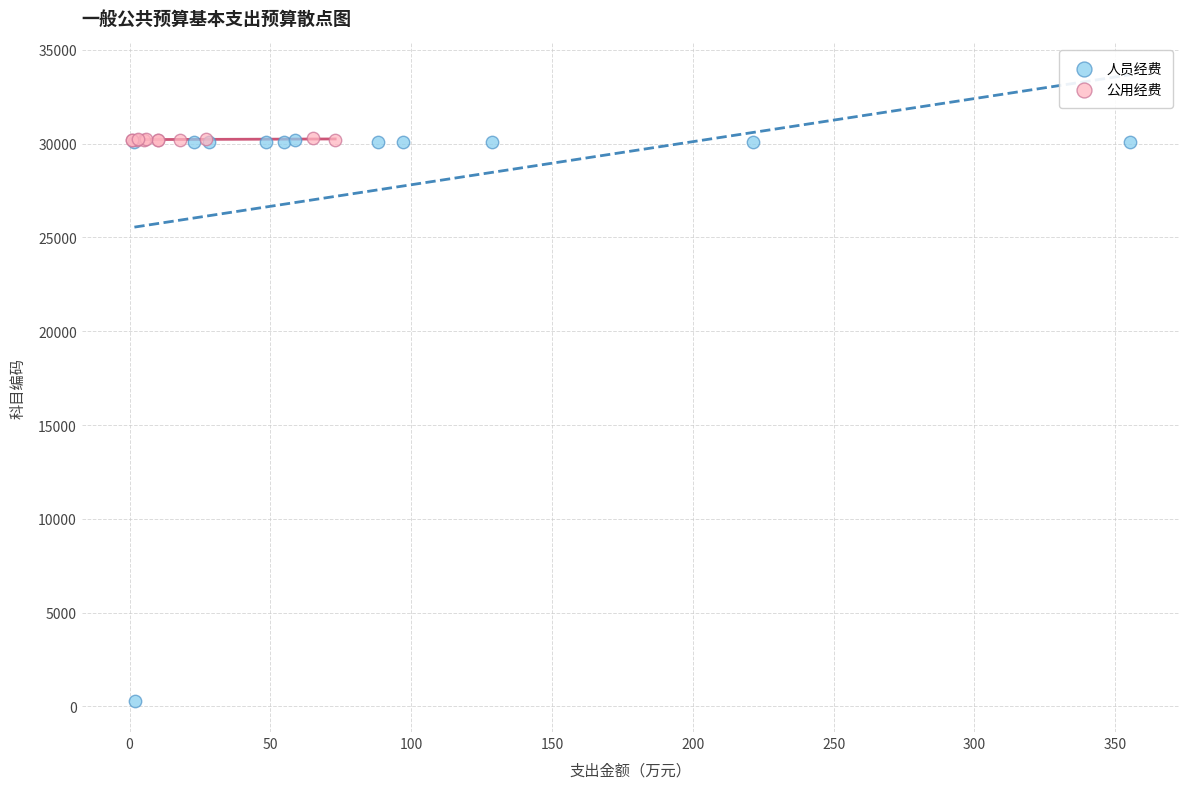

Which series reaches the minimum Y coordinate?

人员经费